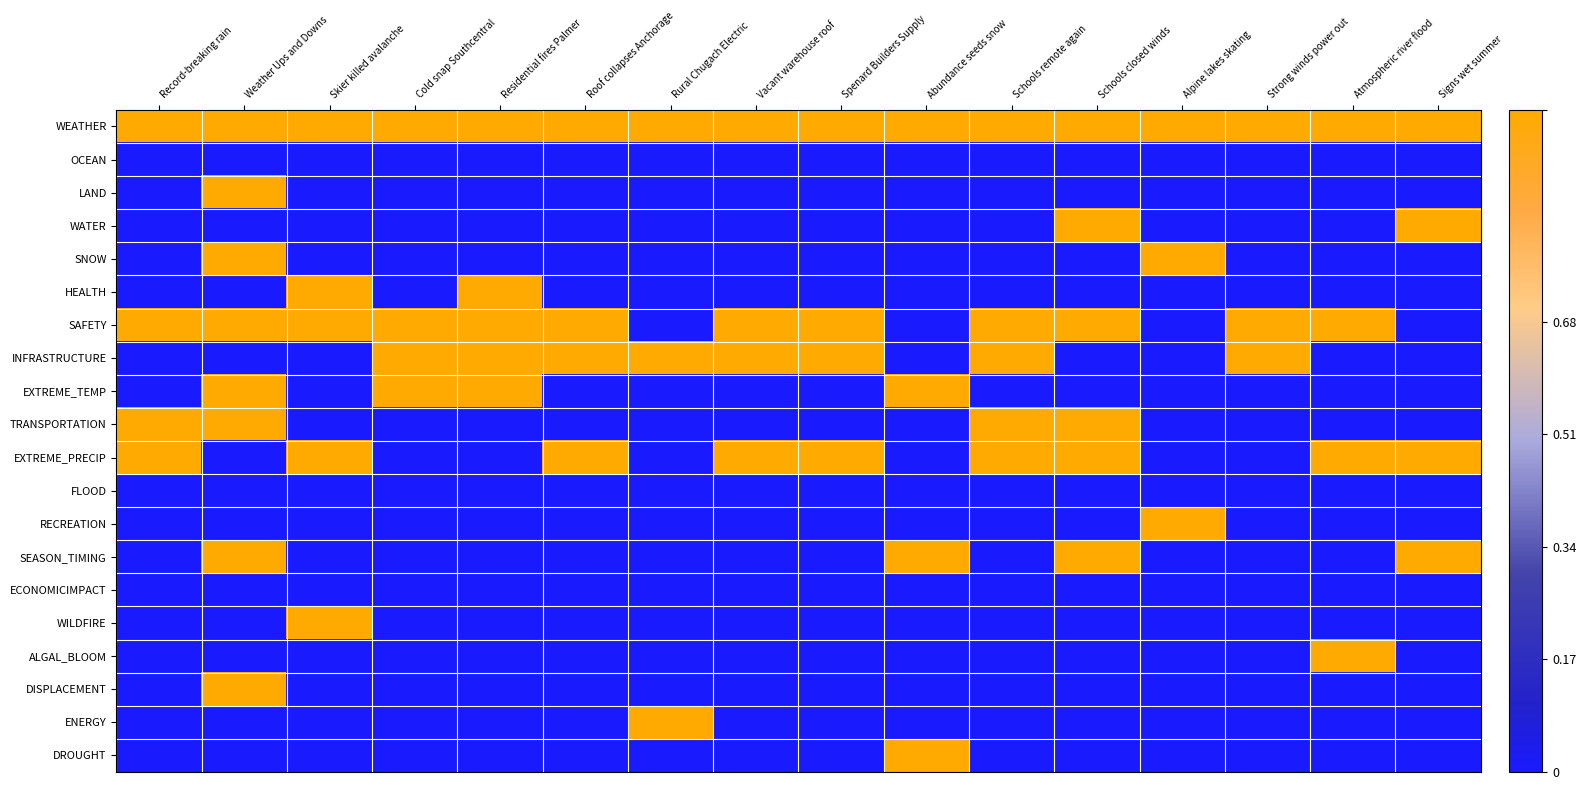

Reading left to right, list all the values displayed in this chart.

WEATHER: Record-breaking rain=1	Weather Ups and Downs=1	Skier killed avalanche=1	Cold snap Southcentral=1	Residential fires Palmer=1	Roof collapses Anchorage=1	Rural Chugach Electric=1	Vacant warehouse roof=1	Spenard Builders Supply=1	Abundance seeds snow=1	Schools remote again=1	Schools closed winds=1	Alpine lakes skating=1	Strong winds power out=1	Atmospheric river flood=1	Signs wet summer=1
OCEAN: Record-breaking rain=0	Weather Ups and Downs=0	Skier killed avalanche=0	Cold snap Southcentral=0	Residential fires Palmer=0	Roof collapses Anchorage=0	Rural Chugach Electric=0	Vacant warehouse roof=0	Spenard Builders Supply=0	Abundance seeds snow=0	Schools remote again=0	Schools closed winds=0	Alpine lakes skating=0	Strong winds power out=0	Atmospheric river flood=0	Signs wet summer=0
LAND: Record-breaking rain=0	Weather Ups and Downs=1	Skier killed avalanche=0	Cold snap Southcentral=0	Residential fires Palmer=0	Roof collapses Anchorage=0	Rural Chugach Electric=0	Vacant warehouse roof=0	Spenard Builders Supply=0	Abundance seeds snow=0	Schools remote again=0	Schools closed winds=0	Alpine lakes skating=0	Strong winds power out=0	Atmospheric river flood=0	Signs wet summer=0
WATER: Record-breaking rain=0	Weather Ups and Downs=0	Skier killed avalanche=0	Cold snap Southcentral=0	Residential fires Palmer=0	Roof collapses Anchorage=0	Rural Chugach Electric=0	Vacant warehouse roof=0	Spenard Builders Supply=0	Abundance seeds snow=0	Schools remote again=0	Schools closed winds=1	Alpine lakes skating=0	Strong winds power out=0	Atmospheric river flood=0	Signs wet summer=1
SNOW: Record-breaking rain=0	Weather Ups and Downs=1	Skier killed avalanche=0	Cold snap Southcentral=0	Residential fires Palmer=0	Roof collapses Anchorage=0	Rural Chugach Electric=0	Vacant warehouse roof=0	Spenard Builders Supply=0	Abundance seeds snow=0	Schools remote again=0	Schools closed winds=0	Alpine lakes skating=1	Strong winds power out=0	Atmospheric river flood=0	Signs wet summer=0
HEALTH: Record-breaking rain=0	Weather Ups and Downs=0	Skier killed avalanche=1	Cold snap Southcentral=0	Residential fires Palmer=1	Roof collapses Anchorage=0	Rural Chugach Electric=0	Vacant warehouse roof=0	Spenard Builders Supply=0	Abundance seeds snow=0	Schools remote again=0	Schools closed winds=0	Alpine lakes skating=0	Strong winds power out=0	Atmospheric river flood=0	Signs wet summer=0
SAFETY: Record-breaking rain=1	Weather Ups and Downs=1	Skier killed avalanche=1	Cold snap Southcentral=1	Residential fires Palmer=1	Roof collapses Anchorage=1	Rural Chugach Electric=0	Vacant warehouse roof=1	Spenard Builders Supply=1	Abundance seeds snow=0	Schools remote again=1	Schools closed winds=1	Alpine lakes skating=0	Strong winds power out=1	Atmospheric river flood=1	Signs wet summer=0
INFRASTRUCTURE: Record-breaking rain=0	Weather Ups and Downs=0	Skier killed avalanche=0	Cold snap Southcentral=1	Residential fires Palmer=1	Roof collapses Anchorage=1	Rural Chugach Electric=1	Vacant warehouse roof=1	Spenard Builders Supply=1	Abundance seeds snow=0	Schools remote again=1	Schools closed winds=0	Alpine lakes skating=0	Strong winds power out=1	Atmospheric river flood=0	Signs wet summer=0
EXTREME_TEMP: Record-breaking rain=0	Weather Ups and Downs=1	Skier killed avalanche=0	Cold snap Southcentral=1	Residential fires Palmer=1	Roof collapses Anchorage=0	Rural Chugach Electric=0	Vacant warehouse roof=0	Spenard Builders Supply=0	Abundance seeds snow=1	Schools remote again=0	Schools closed winds=0	Alpine lakes skating=0	Strong winds power out=0	Atmospheric river flood=0	Signs wet summer=0
TRANSPORTATION: Record-breaking rain=1	Weather Ups and Downs=1	Skier killed avalanche=0	Cold snap Southcentral=0	Residential fires Palmer=0	Roof collapses Anchorage=0	Rural Chugach Electric=0	Vacant warehouse roof=0	Spenard Builders Supply=0	Abundance seeds snow=0	Schools remote again=1	Schools closed winds=1	Alpine lakes skating=0	Strong winds power out=0	Atmospheric river flood=0	Signs wet summer=0
EXTREME_PRECIP: Record-breaking rain=1	Weather Ups and Downs=0	Skier killed avalanche=1	Cold snap Southcentral=0	Residential fires Palmer=0	Roof collapses Anchorage=1	Rural Chugach Electric=0	Vacant warehouse roof=1	Spenard Builders Supply=1	Abundance seeds snow=0	Schools remote again=1	Schools closed winds=1	Alpine lakes skating=0	Strong winds power out=0	Atmospheric river flood=1	Signs wet summer=1
FLOOD: Record-breaking rain=0	Weather Ups and Downs=0	Skier killed avalanche=0	Cold snap Southcentral=0	Residential fires Palmer=0	Roof collapses Anchorage=0	Rural Chugach Electric=0	Vacant warehouse roof=0	Spenard Builders Supply=0	Abundance seeds snow=0	Schools remote again=0	Schools closed winds=0	Alpine lakes skating=0	Strong winds power out=0	Atmospheric river flood=0	Signs wet summer=0
RECREATION: Record-breaking rain=0	Weather Ups and Downs=0	Skier killed avalanche=0	Cold snap Southcentral=0	Residential fires Palmer=0	Roof collapses Anchorage=0	Rural Chugach Electric=0	Vacant warehouse roof=0	Spenard Builders Supply=0	Abundance seeds snow=0	Schools remote again=0	Schools closed winds=0	Alpine lakes skating=1	Strong winds power out=0	Atmospheric river flood=0	Signs wet summer=0
SEASON_TIMING: Record-breaking rain=0	Weather Ups and Downs=1	Skier killed avalanche=0	Cold snap Southcentral=0	Residential fires Palmer=0	Roof collapses Anchorage=0	Rural Chugach Electric=0	Vacant warehouse roof=0	Spenard Builders Supply=0	Abundance seeds snow=1	Schools remote again=0	Schools closed winds=1	Alpine lakes skating=0	Strong winds power out=0	Atmospheric river flood=0	Signs wet summer=1
ECONOMICIMPACT: Record-breaking rain=0	Weather Ups and Downs=0	Skier killed avalanche=0	Cold snap Southcentral=0	Residential fires Palmer=0	Roof collapses Anchorage=0	Rural Chugach Electric=0	Vacant warehouse roof=0	Spenard Builders Supply=0	Abundance seeds snow=0	Schools remote again=0	Schools closed winds=0	Alpine lakes skating=0	Strong winds power out=0	Atmospheric river flood=0	Signs wet summer=0
WILDFIRE: Record-breaking rain=0	Weather Ups and Downs=0	Skier killed avalanche=1	Cold snap Southcentral=0	Residential fires Palmer=0	Roof collapses Anchorage=0	Rural Chugach Electric=0	Vacant warehouse roof=0	Spenard Builders Supply=0	Abundance seeds snow=0	Schools remote again=0	Schools closed winds=0	Alpine lakes skating=0	Strong winds power out=0	Atmospheric river flood=0	Signs wet summer=0
ALGAL_BLOOM: Record-breaking rain=0	Weather Ups and Downs=0	Skier killed avalanche=0	Cold snap Southcentral=0	Residential fires Palmer=0	Roof collapses Anchorage=0	Rural Chugach Electric=0	Vacant warehouse roof=0	Spenard Builders Supply=0	Abundance seeds snow=0	Schools remote again=0	Schools closed winds=0	Alpine lakes skating=0	Strong winds power out=0	Atmospheric river flood=1	Signs wet summer=0
DISPLACEMENT: Record-breaking rain=0	Weather Ups and Downs=1	Skier killed avalanche=0	Cold snap Southcentral=0	Residential fires Palmer=0	Roof collapses Anchorage=0	Rural Chugach Electric=0	Vacant warehouse roof=0	Spenard Builders Supply=0	Abundance seeds snow=0	Schools remote again=0	Schools closed winds=0	Alpine lakes skating=0	Strong winds power out=0	Atmospheric river flood=0	Signs wet summer=0
ENERGY: Record-breaking rain=0	Weather Ups and Downs=0	Skier killed avalanche=0	Cold snap Southcentral=0	Residential fires Palmer=0	Roof collapses Anchorage=0	Rural Chugach Electric=1	Vacant warehouse roof=0	Spenard Builders Supply=0	Abundance seeds snow=0	Schools remote again=0	Schools closed winds=0	Alpine lakes skating=0	Strong winds power out=0	Atmospheric river flood=0	Signs wet summer=0
DROUGHT: Record-breaking rain=0	Weather Ups and Downs=0	Skier killed avalanche=0	Cold snap Southcentral=0	Residential fires Palmer=0	Roof collapses Anchorage=0	Rural Chugach Electric=0	Vacant warehouse roof=0	Spenard Builders Supply=0	Abundance seeds snow=1	Schools remote again=0	Schools closed winds=0	Alpine lakes skating=0	Strong winds power out=0	Atmospheric river flood=0	Signs wet summer=0